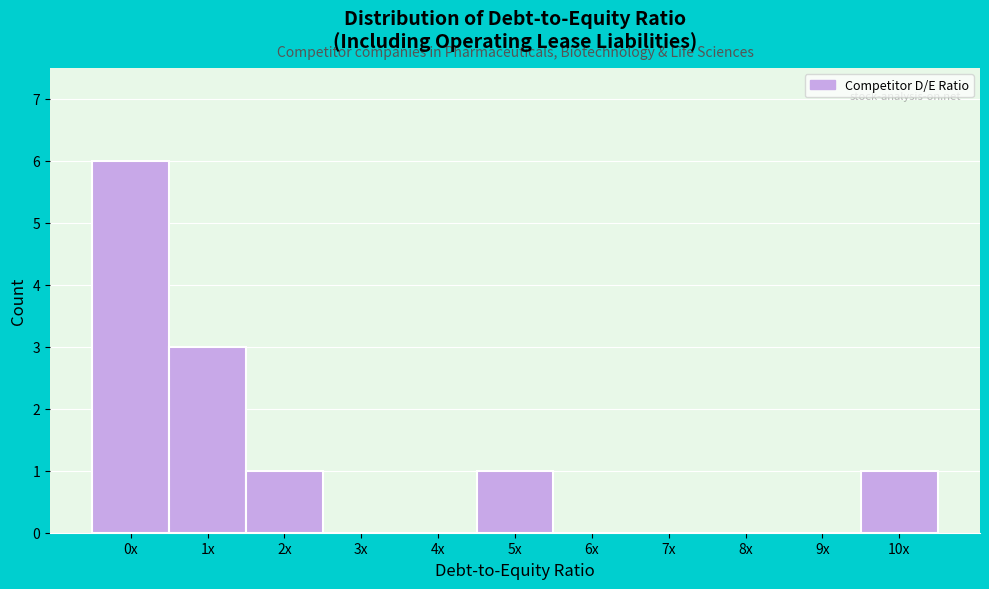

Reading left to right, transcribe all the data shown in this chart.

0x=6	1x=3	2x=1	3x=0	4x=0	5x=1	6x=0	7x=0	8x=0	9x=0	10x=1